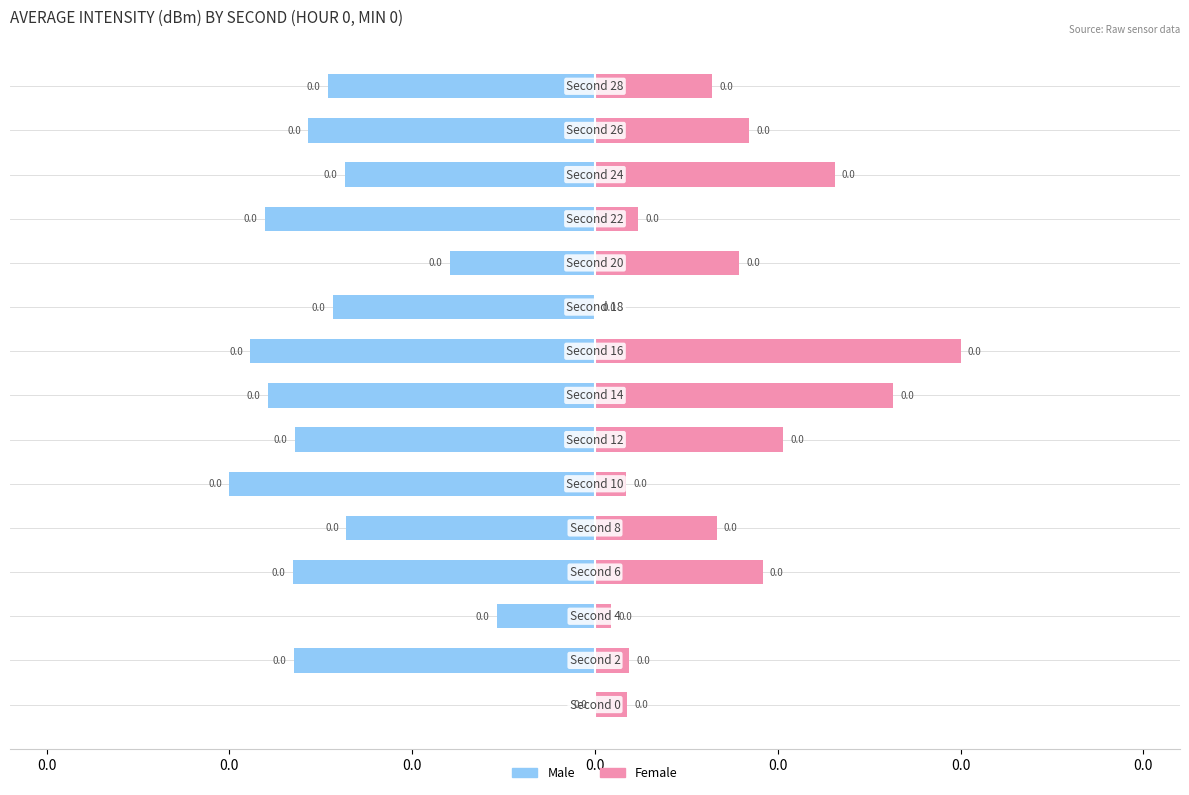

Which series has the largest range (max minus min)?

Male